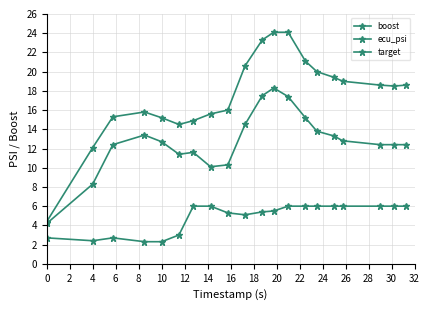

Which series has the largest total across all categories?

boost